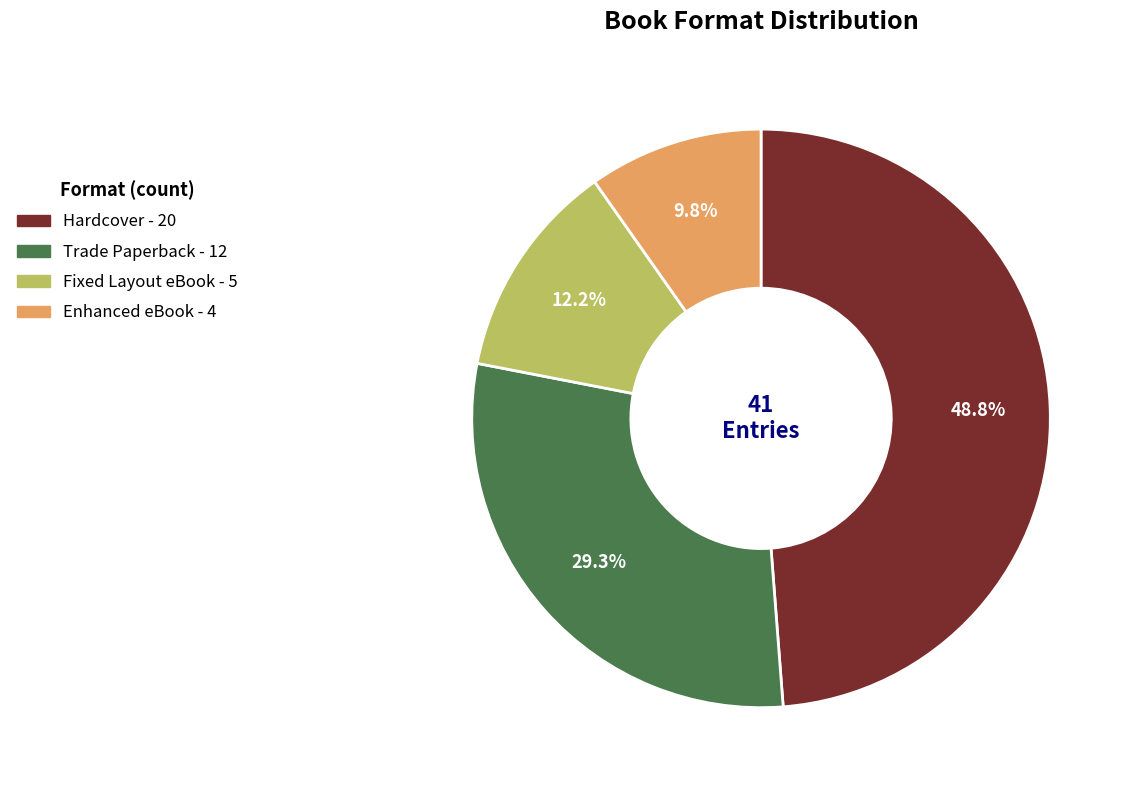

What percentage is the Fixed Layout eBook slice, to the nearest percent?

12%